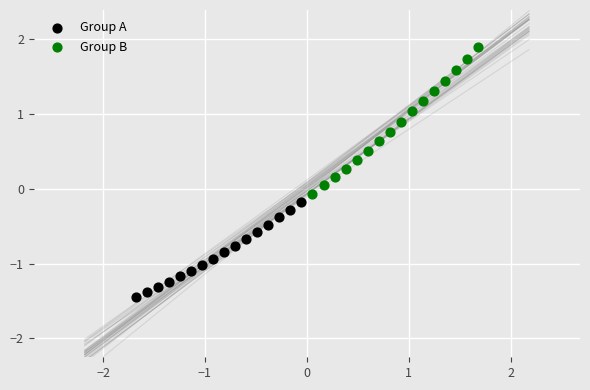

Which series has the widest spread of Y values?

Group B